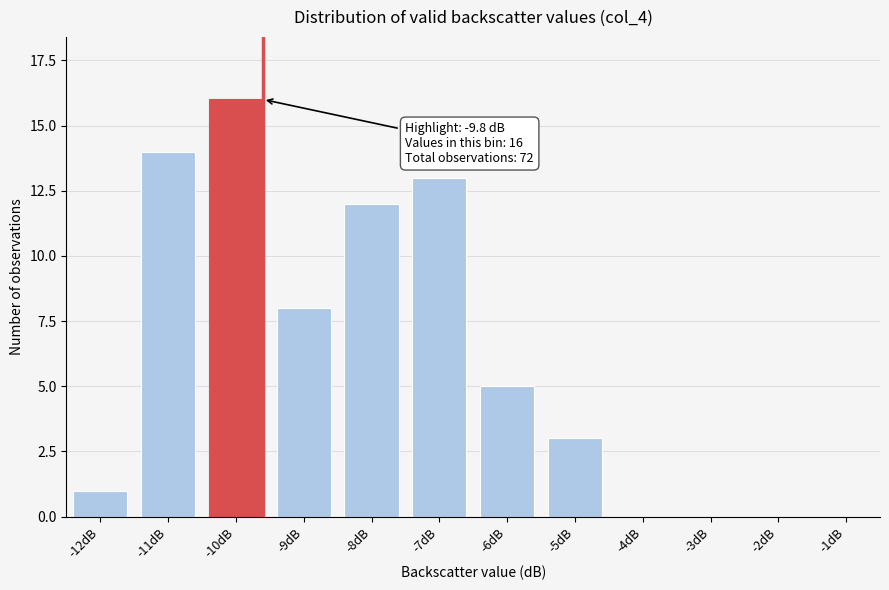

Reading left to right, list all the values displayed in this chart.

-12dB=1	-11dB=14	-10dB=16	-9dB=8	-8dB=12	-7dB=13	-6dB=5	-5dB=3	-4dB=0	-3dB=0	-2dB=0	-1dB=0